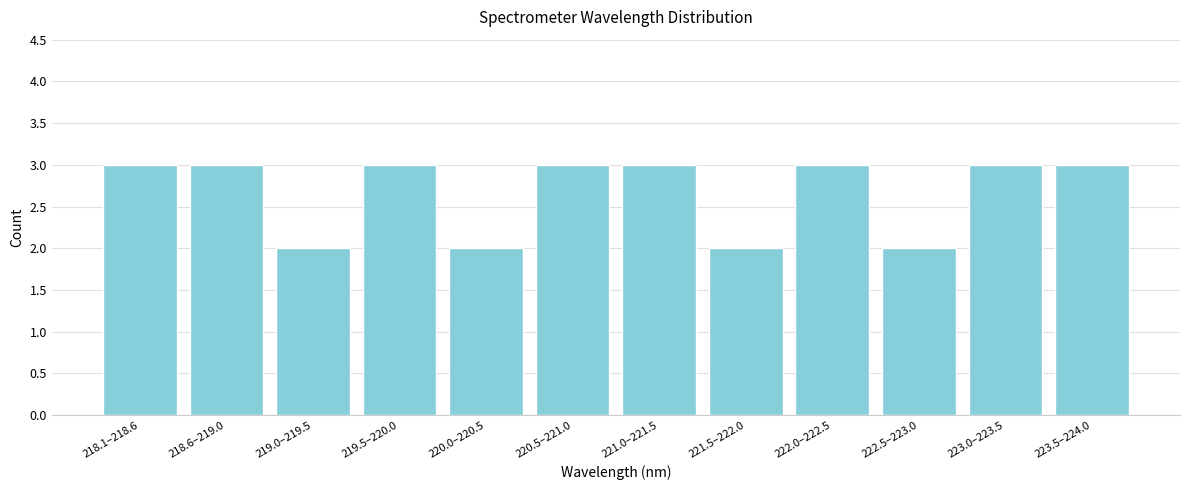

Reading left to right, what are all the values shown in this chart?

218.1–218.6=3	218.6–219.0=3	219.0–219.5=2	219.5–220.0=3	220.0–220.5=2	220.5–221.0=3	221.0–221.5=3	221.5–222.0=2	222.0–222.5=3	222.5–223.0=2	223.0–223.5=3	223.5–224.0=3